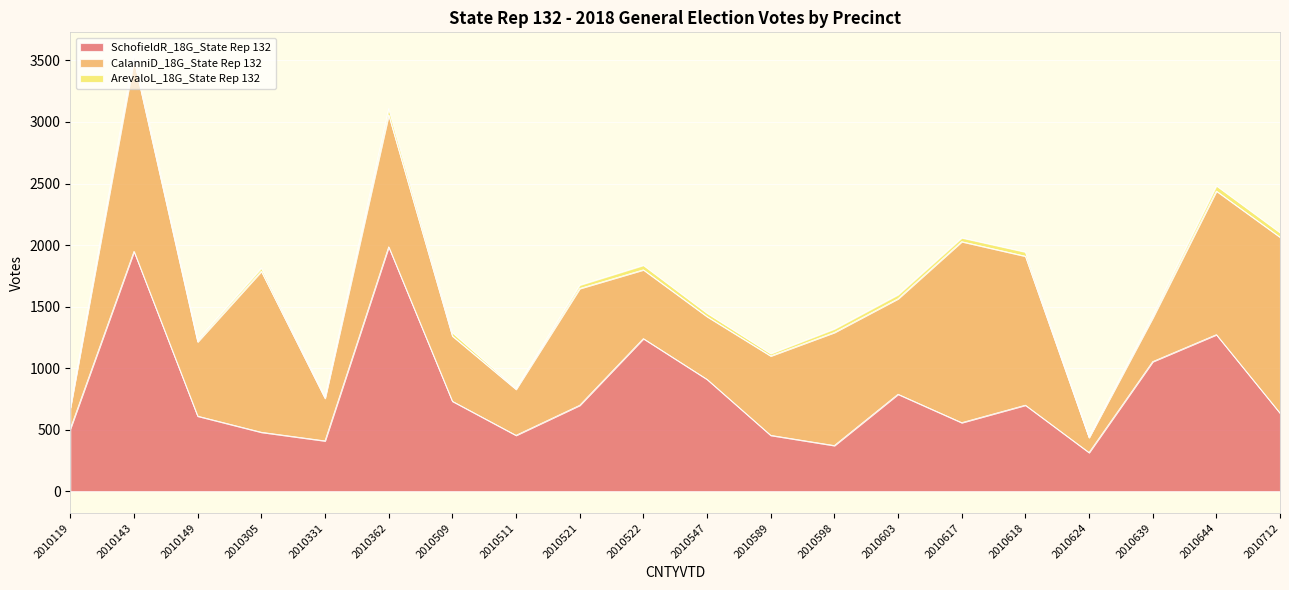

Reading left to right, extract all data points from this chart.

SchofieldR_18G_State Rep 132: 508	1949	610	479	409	1986	731	454	698	1240	909	454	371	788	557	699	314	1053	1272	634
CalanniD_18G_State Rep 132: 171	1557	604	1308	346	1072	530	374	949	559	510	645	919	776	1471	1211	122	356	1167	1430
ArevaloL_18G_State Rep 132: 7	45	15	27	11	51	28	8	28	37	28	19	29	33	31	34	3	21	43	37